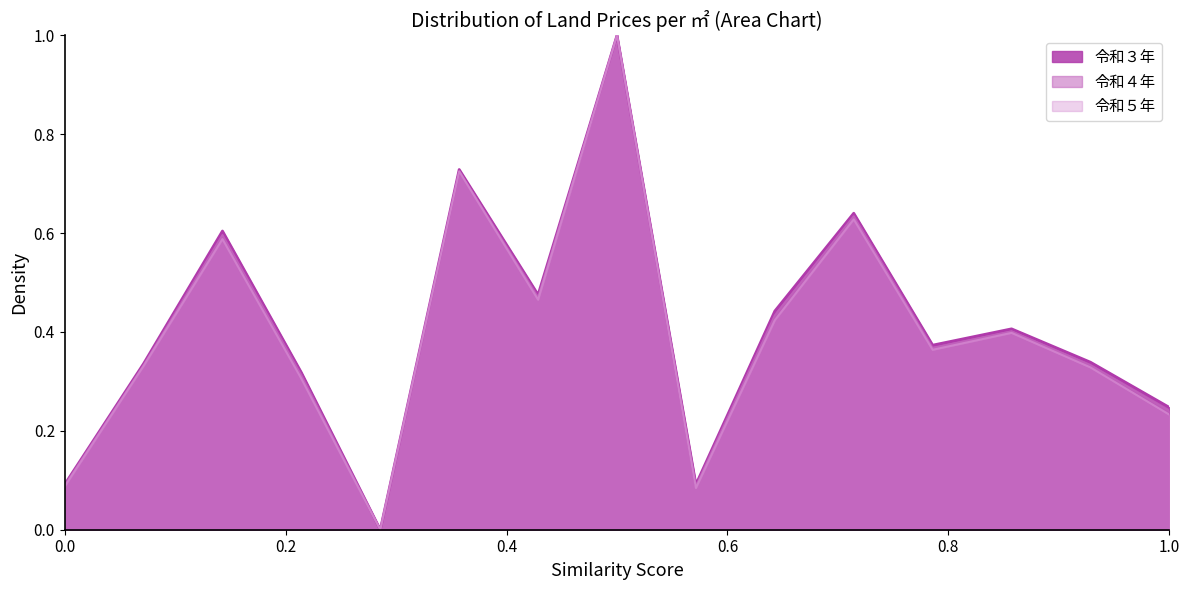

True or false: 令和５年 has a value of 0.2 at 12.

False